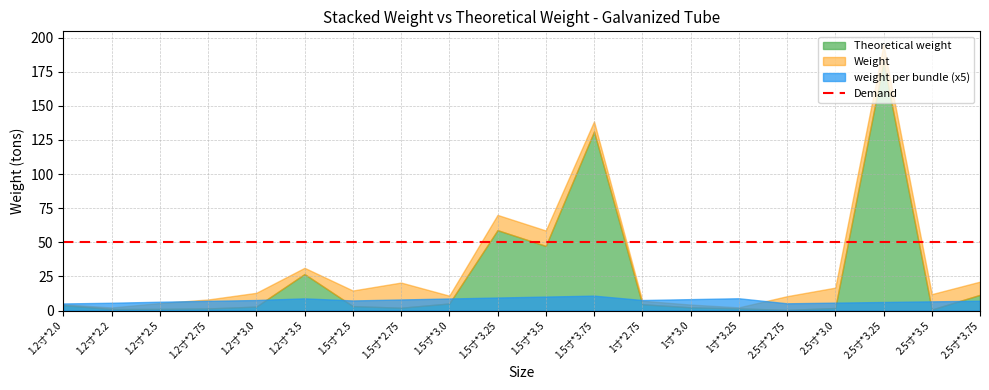

Reading left to right, extract all data points from this chart.

Weight: 1.2寸*2.0=4.6	1.2寸*2.2=2.2	1.2寸*2.5=5.5	1.2寸*2.75=8.1	1.2寸*3.0=13.0	1.2寸*3.5=31.3	1.5寸*2.5=14.7	1.5寸*2.75=20.5	1.5寸*3.0=10.9	1.5寸*3.25=70.1	1.5寸*3.5=58.7	1.5寸*3.75=138.6	1寸*2.75=7.2	1寸*3.0=4.4	1寸*3.25=2.3	2.5寸*2.75=10.5	2.5寸*3.0=16.8	2.5寸*3.25=194.9	2.5寸*3.5=12.0	2.5寸*3.75=21.2
Theoretical weight: 1.2寸*2.0=4.0	1.2寸*2.2=1.1	1.2寸*2.5=1.2	1.2寸*2.75=1.5	1.2寸*3.0=2.9	1.2寸*3.5=26.7	1.5寸*2.5=3.2	1.5寸*2.75=2.0	1.5寸*3.0=5.2	1.5寸*3.25=58.9	1.5寸*3.5=47.3	1.5寸*3.75=131.2	1寸*2.75=4.6	1寸*3.0=2.3	1寸*3.25=1.5	2.5寸*2.75=0.5	2.5寸*3.0=1.8	2.5寸*3.25=182.2	2.5寸*3.5=0.7	2.5寸*3.75=11.5
weight per bundle: 1.2寸*2.0=1.0	1.2寸*2.2=1.1	1.2寸*2.5=1.3	1.2寸*2.75=1.4	1.2寸*3.0=1.5	1.2寸*3.5=1.8	1.5寸*2.5=1.5	1.5寸*2.75=1.6	1.5寸*3.0=1.8	1.5寸*3.25=1.9	1.5寸*3.5=2.0	1.5寸*3.75=2.2	1寸*2.75=1.5	1寸*3.0=1.7	1寸*3.25=1.8	2.5寸*2.75=1.1	2.5寸*3.0=1.2	2.5寸*3.25=1.2	2.5寸*3.5=1.3	2.5寸*3.75=1.4
Demand: 1.2寸*2.0=50.0	1.2寸*2.2=50.0	1.2寸*2.5=50.0	1.2寸*2.75=50.0	1.2寸*3.0=50.0	1.2寸*3.5=50.0	1.5寸*2.5=50.0	1.5寸*2.75=50.0	1.5寸*3.0=50.0	1.5寸*3.25=50.0	1.5寸*3.5=50.0	1.5寸*3.75=50.0	1寸*2.75=50.0	1寸*3.0=50.0	1寸*3.25=50.0	2.5寸*2.75=50.0	2.5寸*3.0=50.0	2.5寸*3.25=50.0	2.5寸*3.5=50.0	2.5寸*3.75=50.0